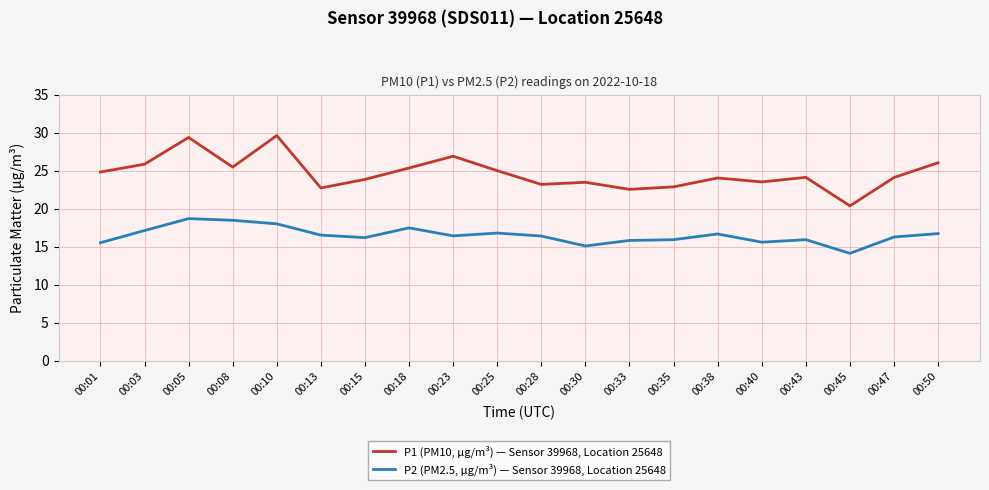

True or false: P1 (PM10, μg/m³) — Sensor 39968, Location 25648 and P2 (PM2.5, μg/m³) — Sensor 39968, Location 25648 cross at least once.

False